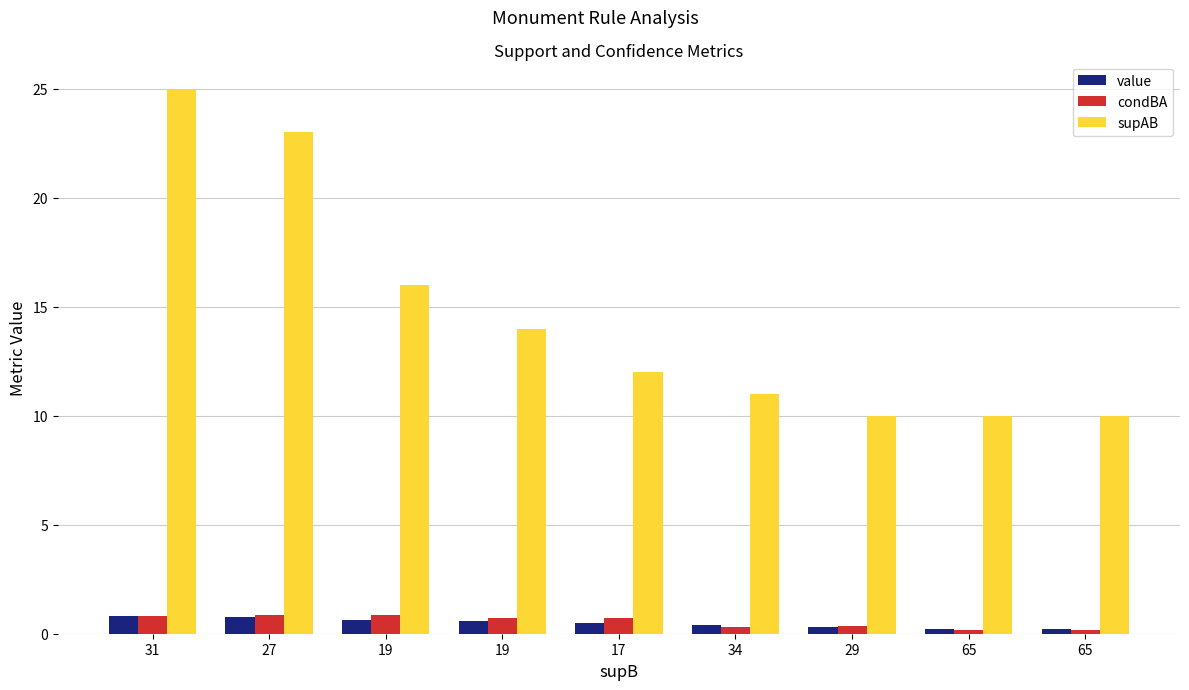

Reading right to left, list all the values displayed in this chart.

value: 0.2	0.2	0.3	0.4	0.5	0.6	0.6	0.8	0.8
condBA: 0.2	0.2	0.3	0.3	0.7	0.7	0.8	0.9	0.8
supAB: 10.0	10.0	10.0	11.0	12.0	14.0	16.0	23.0	25.0